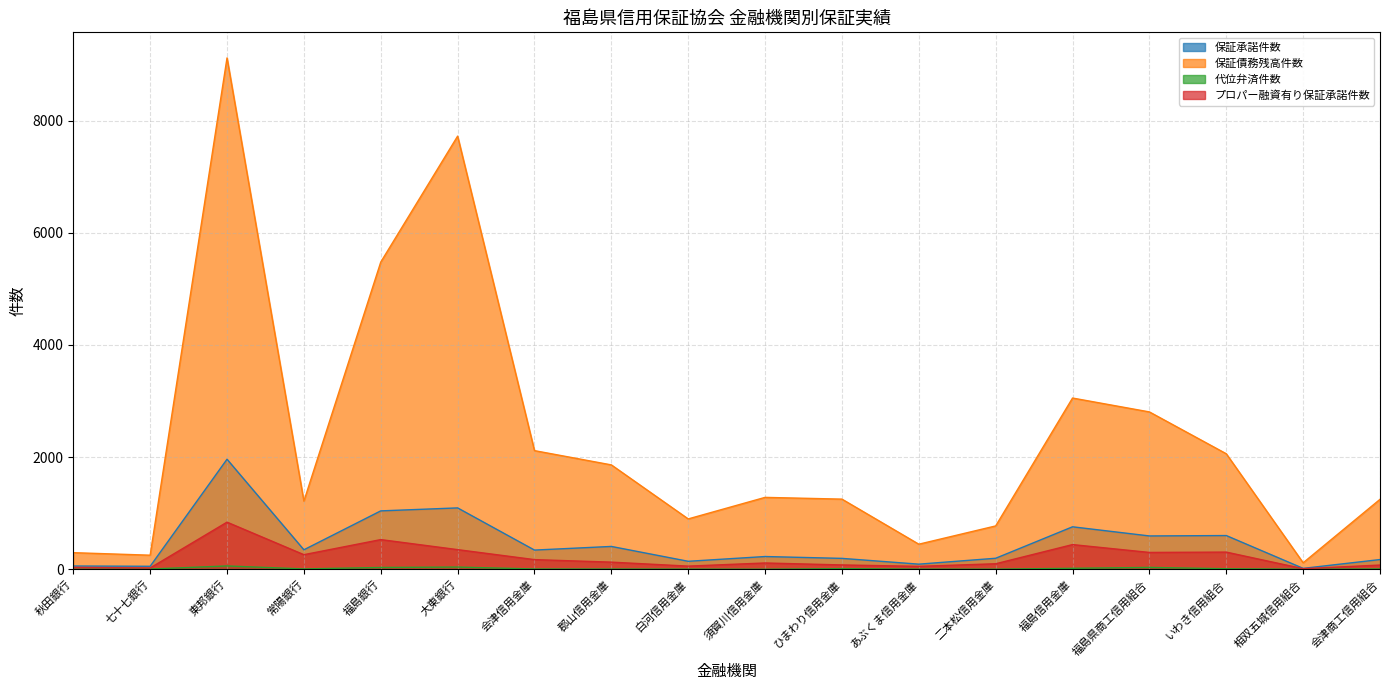

Does the chart display data point markers on the line(s)?

No